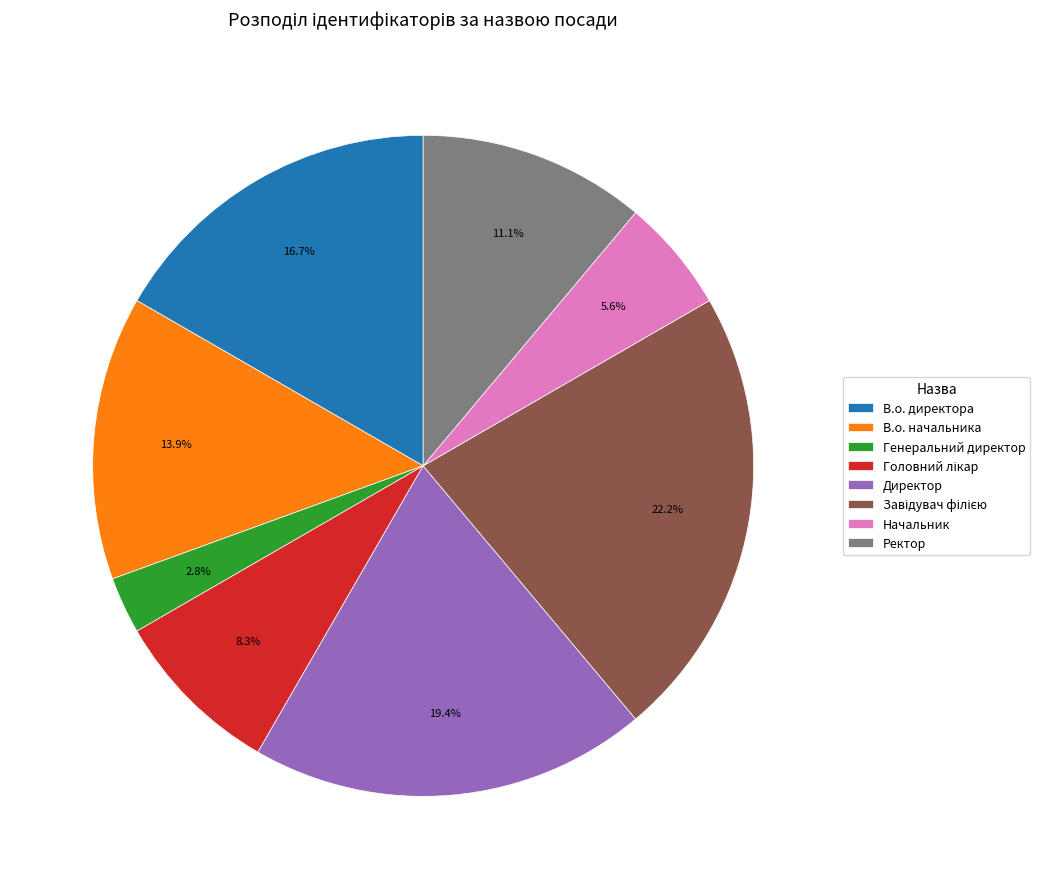

Is it true that Начальник is 16% of the pie?

False